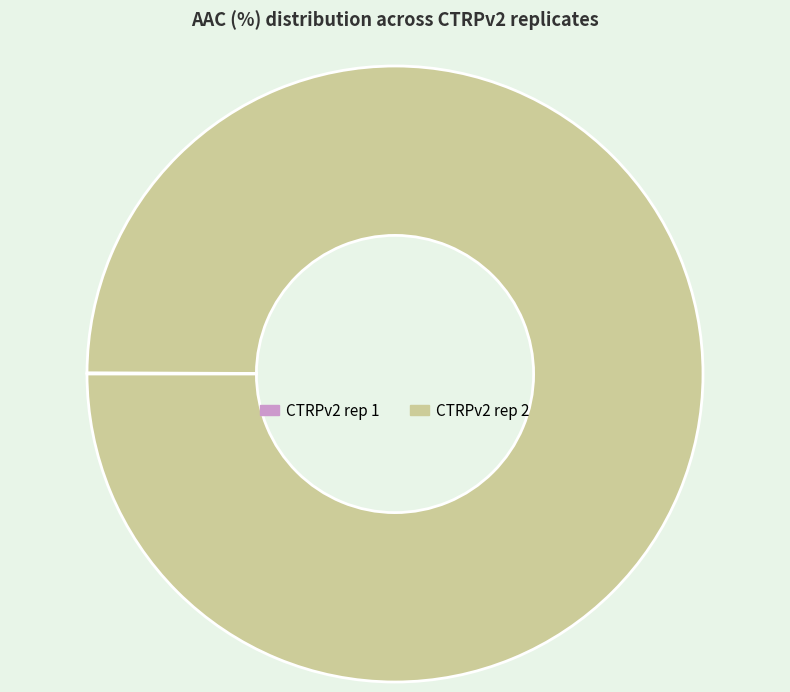

The CTRPv2 rep 2 slice represents 92% of the pie. True or false?

False